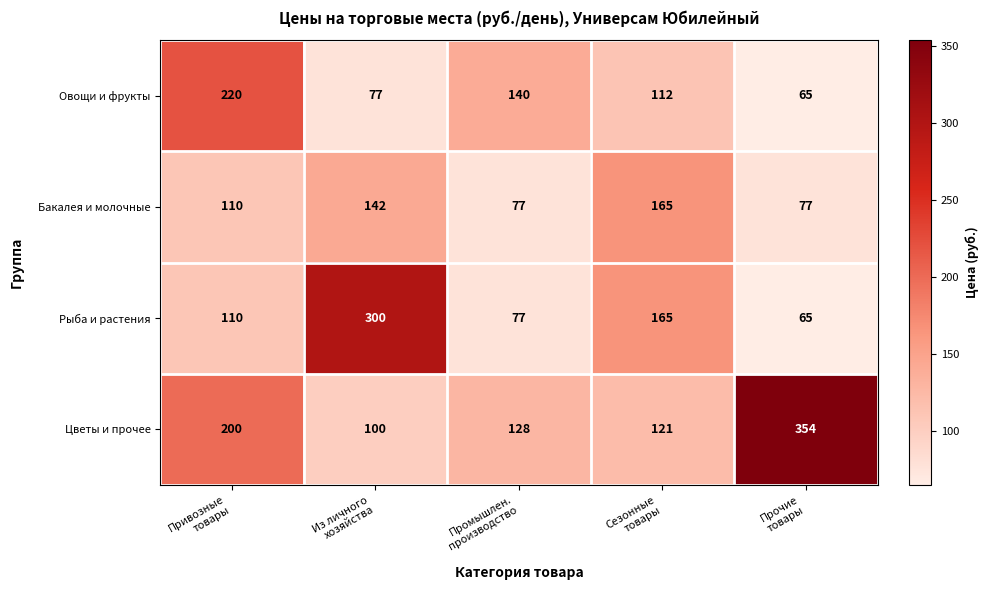

What is the spread (max minus min) of values at Привозные
товары?

110